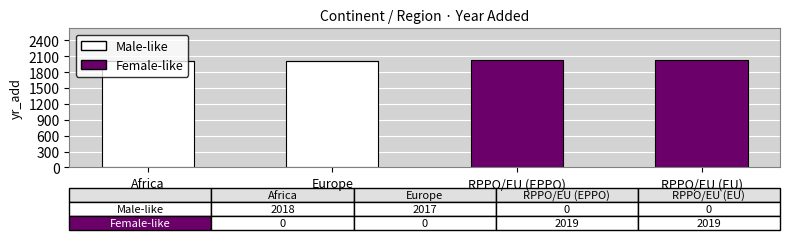

What is the total value across all series at RPPO/EU (EPPO)?

2019